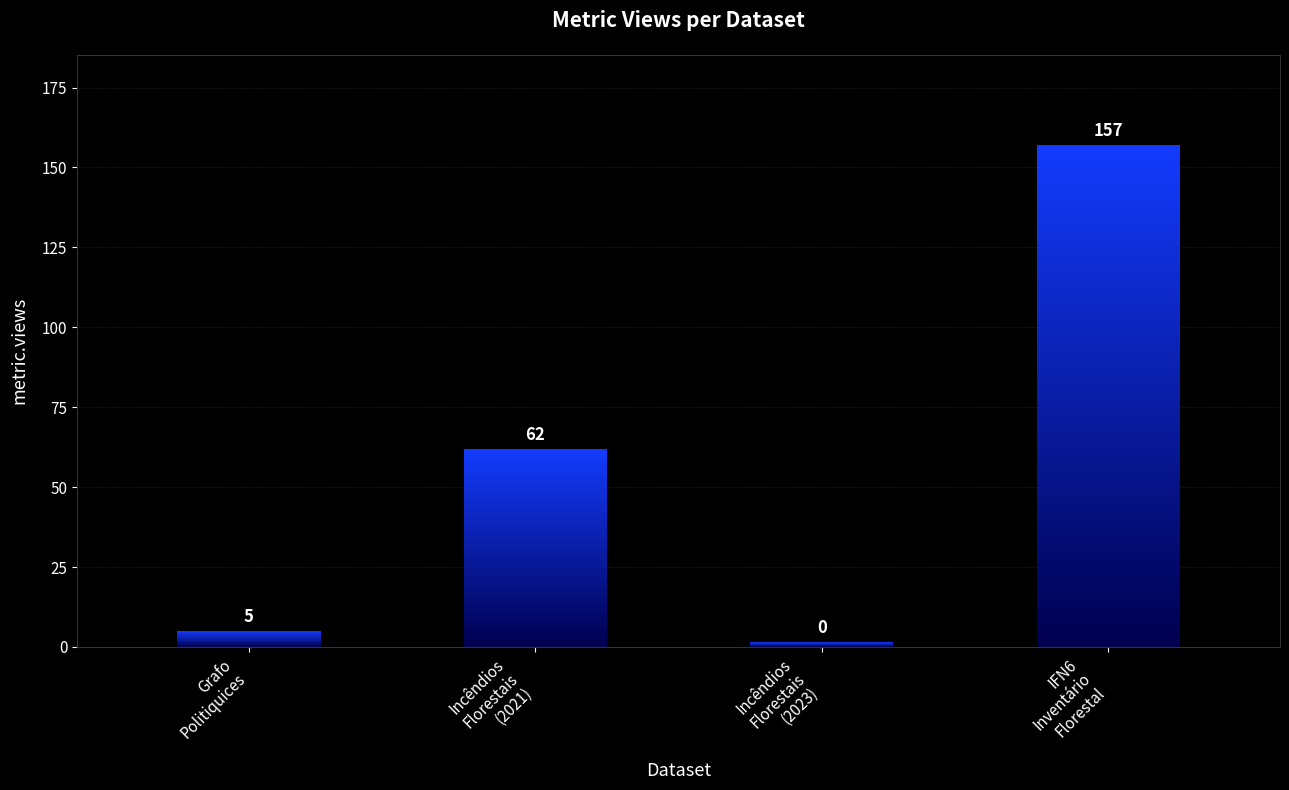

Reading left to right, what are all the values shown in this chart?

Grafo de relações do politiquices.pt=5	Estatísticas de Incêndios Florestais (2021)=62	Estatísticas de Incêndios Florestais (2023)=0	6º Inventário Florestal Nacional - IFN6=157